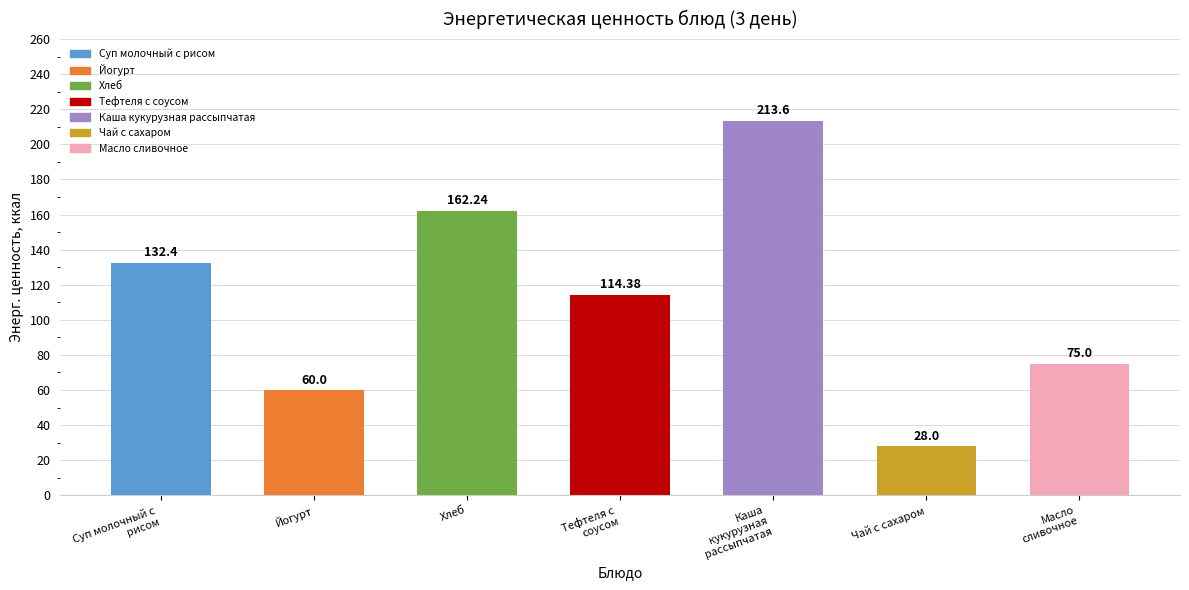

What is the label of the 7th bar from the right?

Суп молочный с
рисом